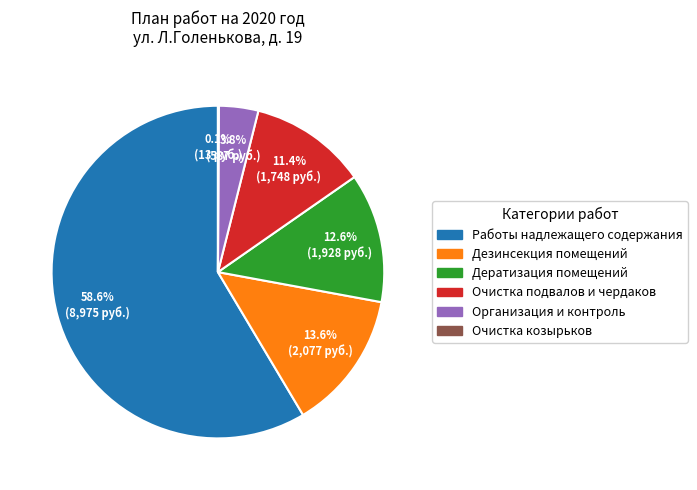

Between Организация и контроль and Работы надлежащего содержания, which is larger?

Работы надлежащего содержания